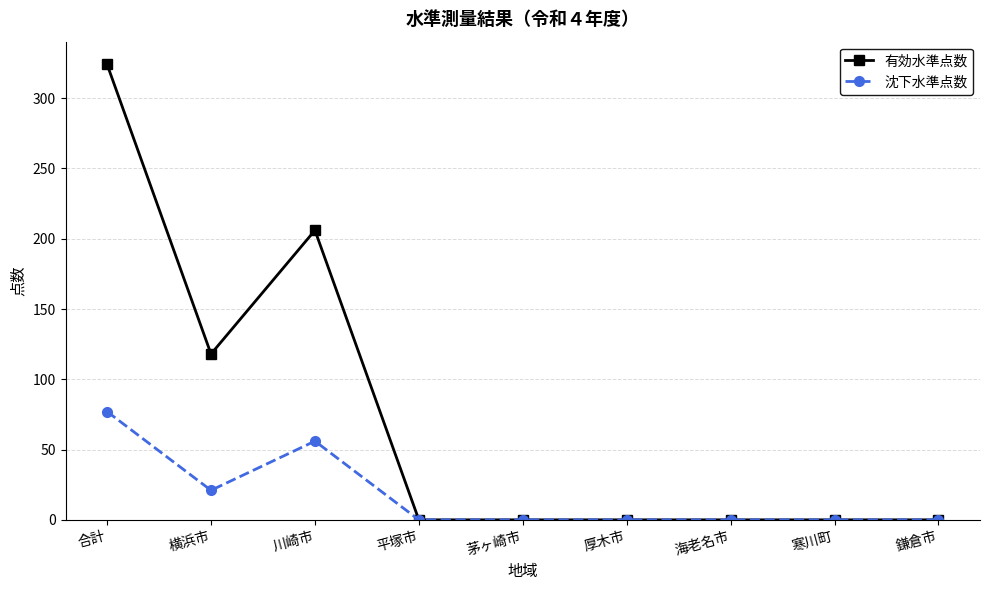

What is the difference between the maximum and minimum values in the 沈下水準点数 series?

77